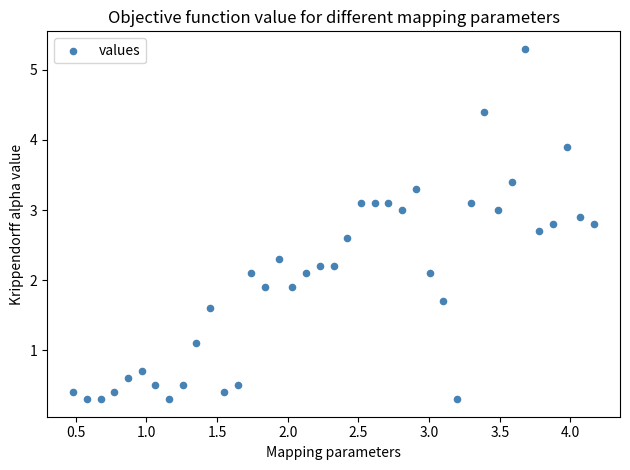

What is the range of X values (max minus min)?

3.7